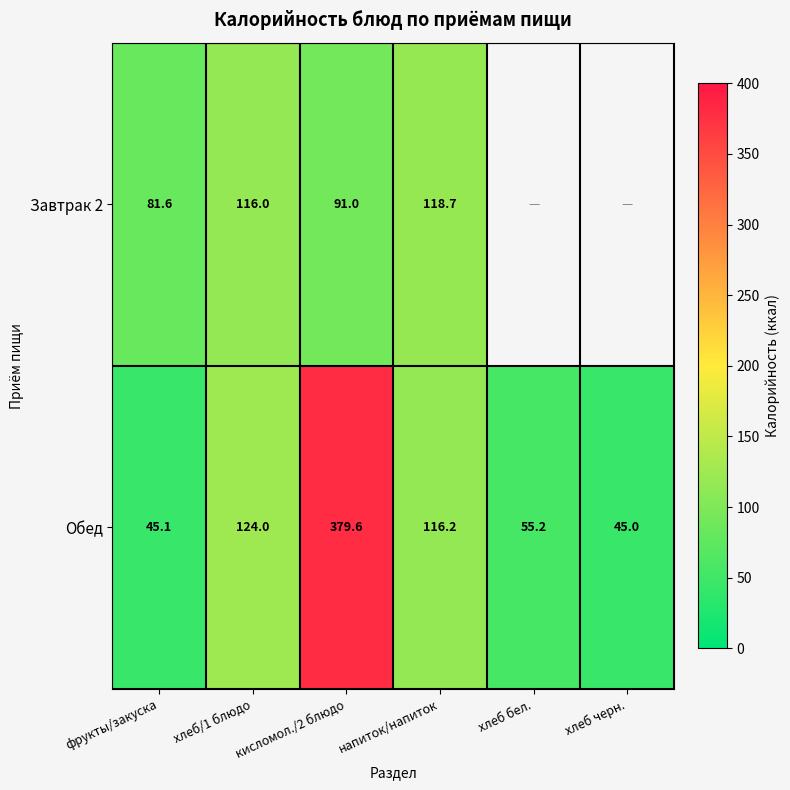

How many data points in Обед are less than 116?

3